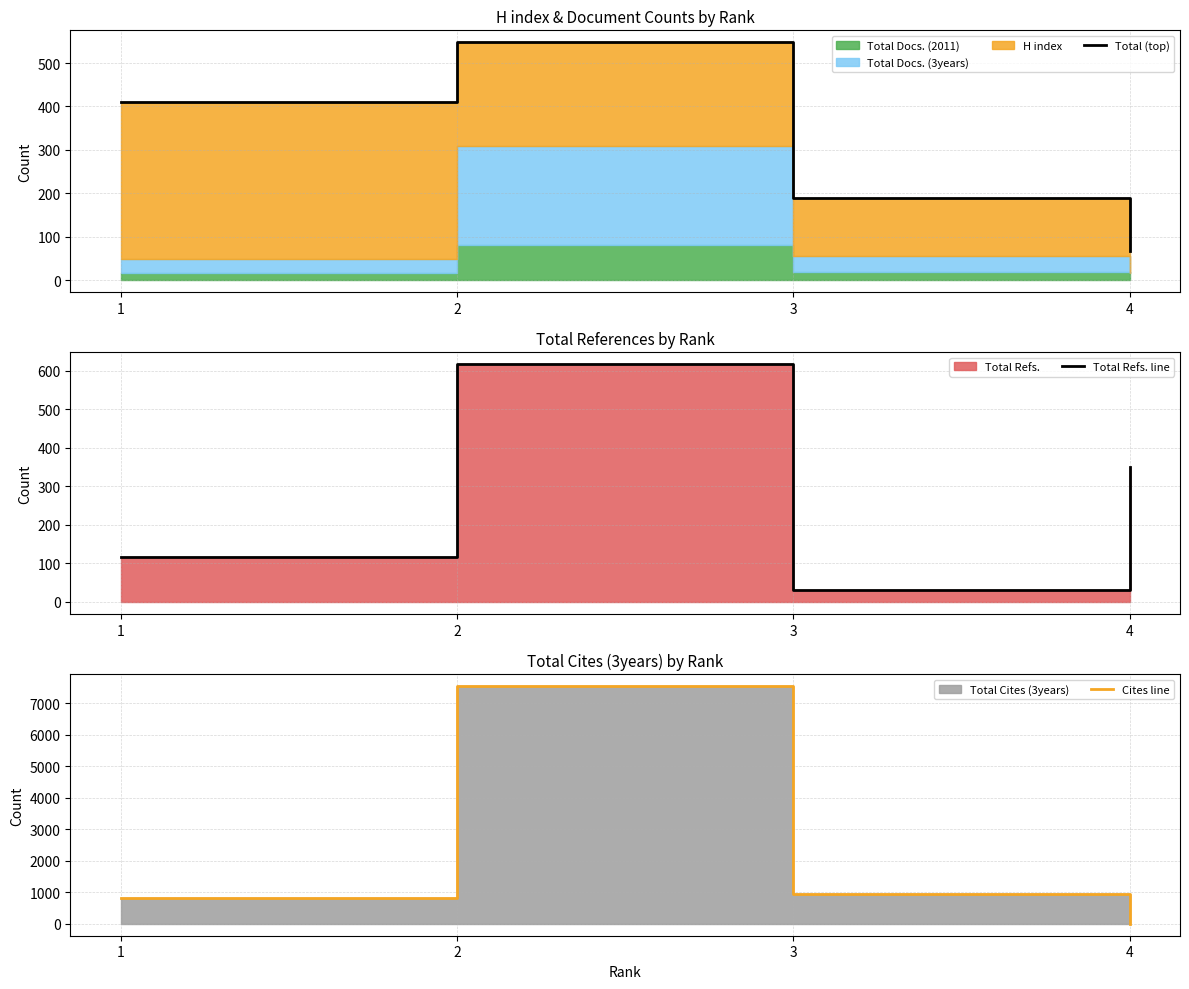

Where is the first local maximum for Total Refs. line?

2